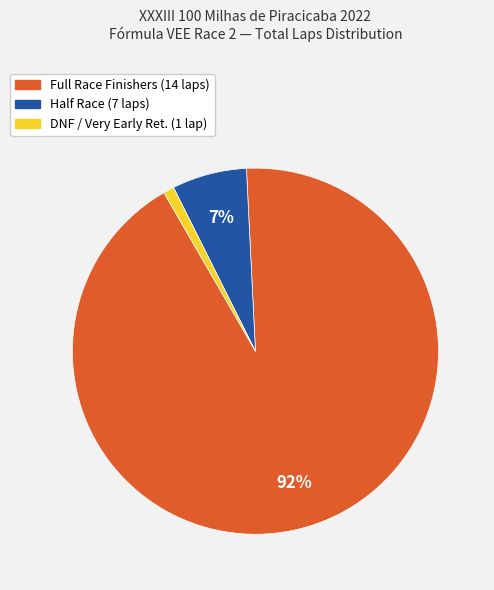

Which category has the smallest portion of the pie?

DNF / Very Early Ret. (1 lap)